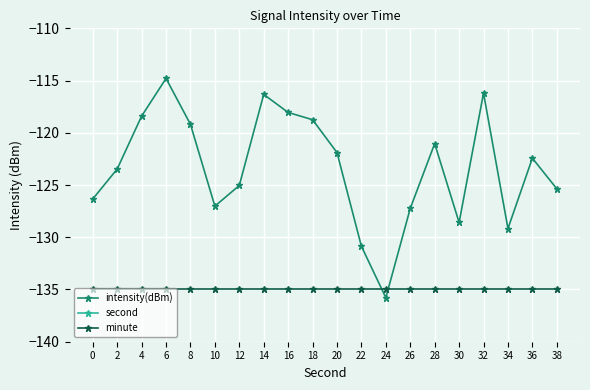

What is the value of the minute point at the 15th from the left?

-135.0